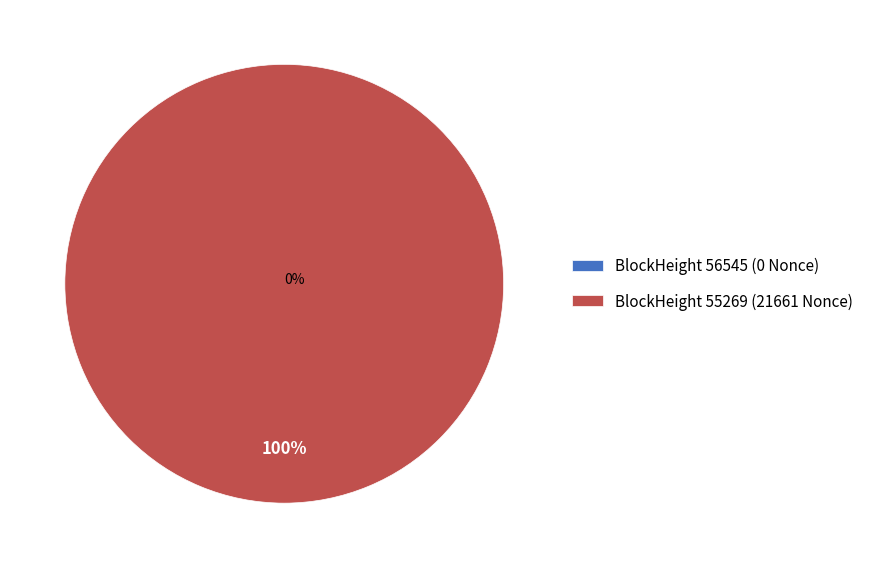

Combined, what portion of the pie is 55269 and 56545?

100.0%